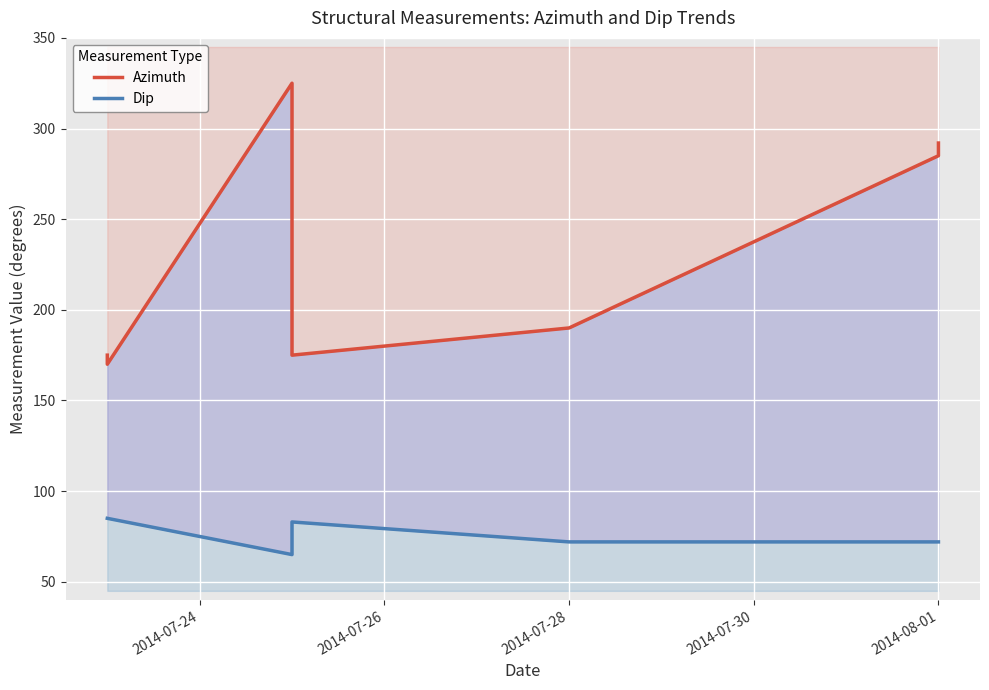

What is the value of the Azimuth point at the 1st from the left?

175